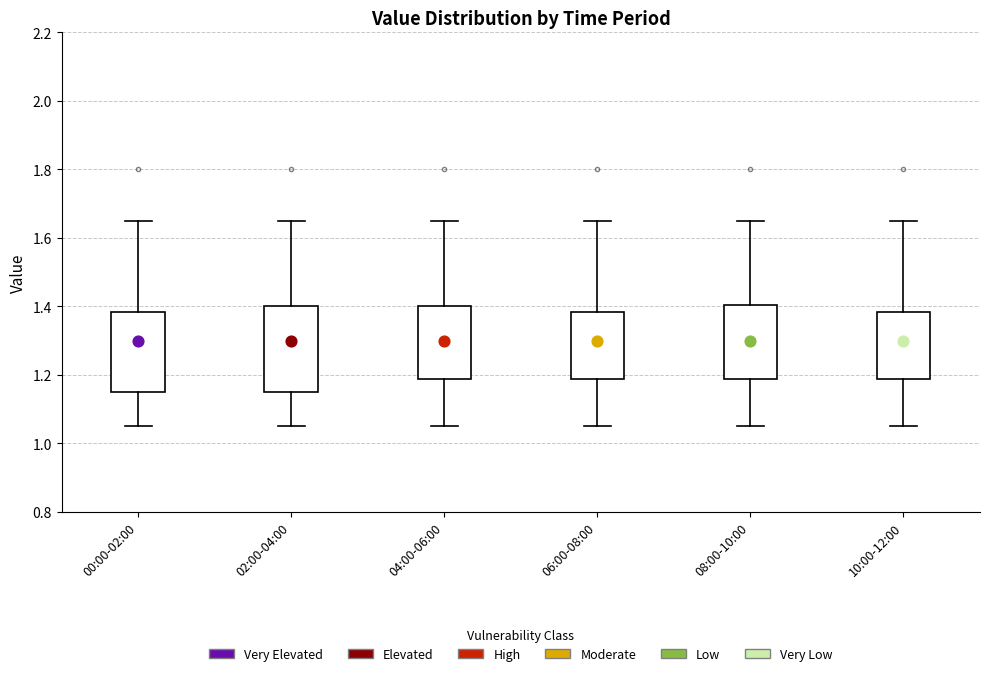

Reading left to right, transcribe this box plot: for each box, give where its median line is, the range the box spans, and where its two whiskers end, as read against the y-axis. The values are not printed on the chart, so give them approximately, as read against the axis.

00:00-02:00: median 1.30, box 1.16 to 1.38, whiskers 1.06 to 1.66
02:00-04:00: median 1.30, box 1.16 to 1.40, whiskers 1.06 to 1.66
04:00-06:00: median 1.30, box 1.18 to 1.40, whiskers 1.06 to 1.66
06:00-08:00: median 1.30, box 1.18 to 1.38, whiskers 1.06 to 1.66
08:00-10:00: median 1.30, box 1.18 to 1.40, whiskers 1.06 to 1.66
10:00-12:00: median 1.30, box 1.18 to 1.38, whiskers 1.06 to 1.66